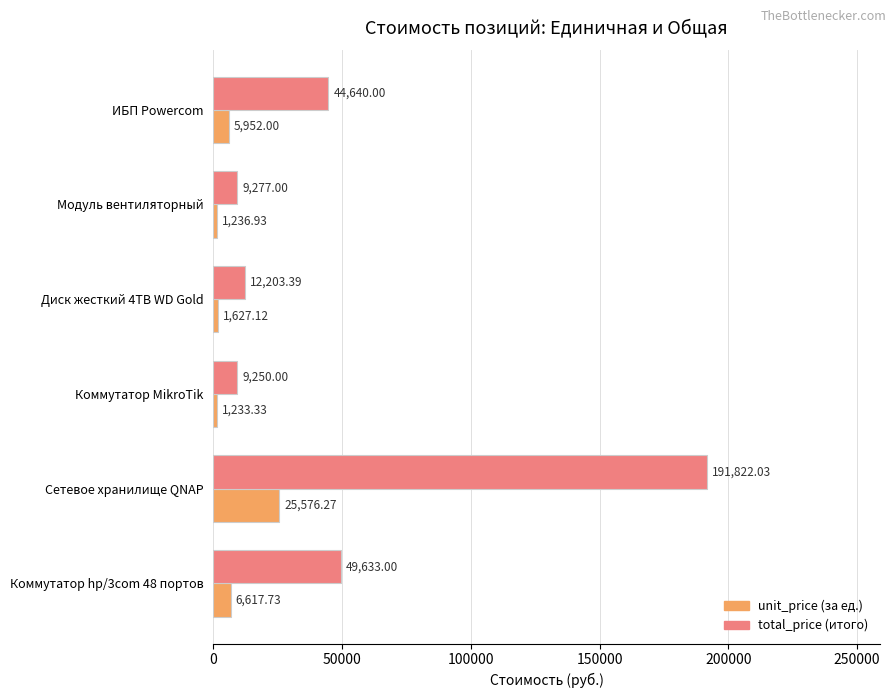

Count the number of categories in the chart.

6